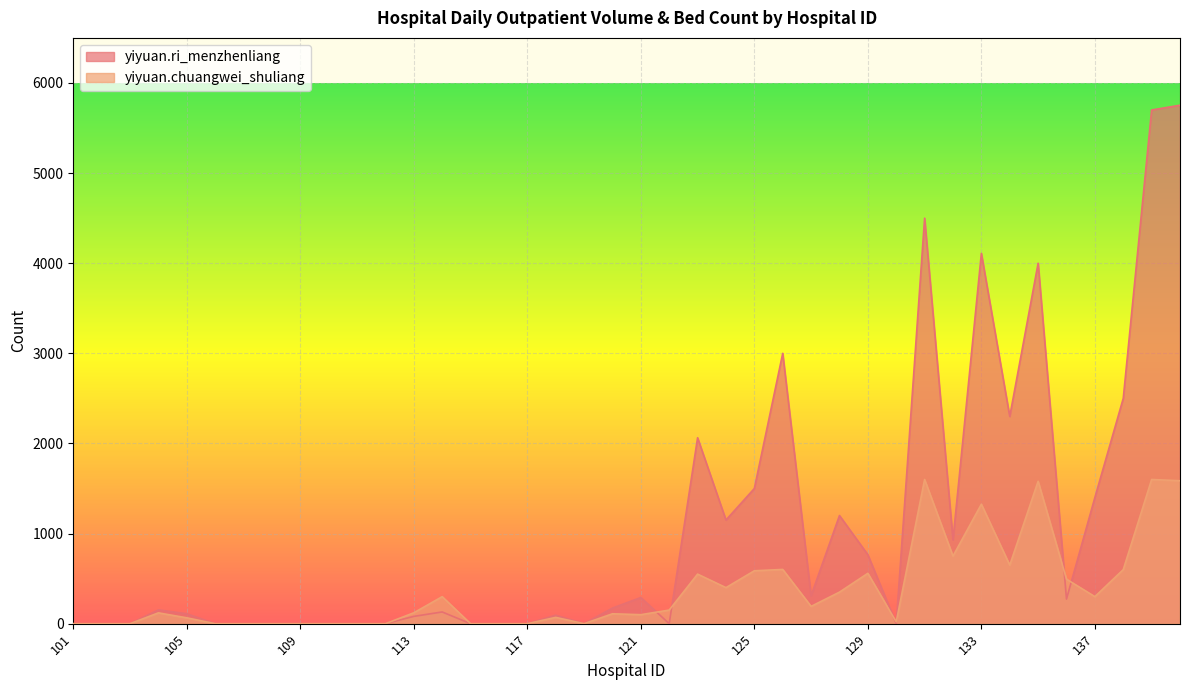

True or false: yiyuan.ri_menzhenliang and yiyuan.chuangwei_shuliang intersect in this chart.

True